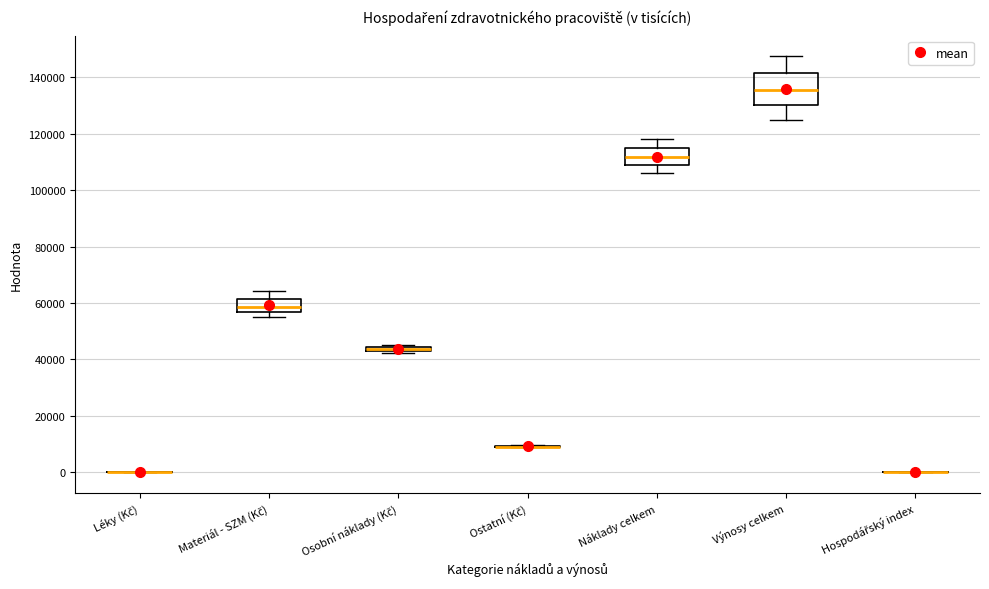

Comparing the boxes themselves (not the whiskers), which one is the tallest?

Výnosy celkem